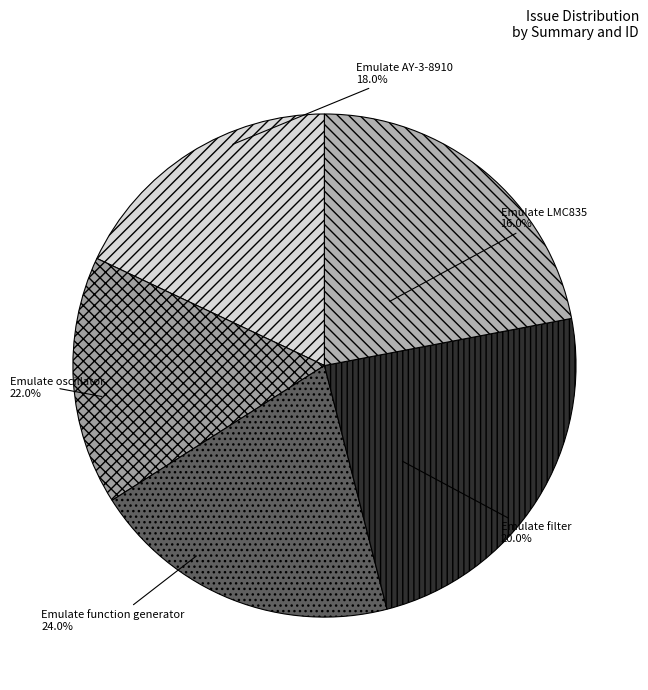

To the nearest percent, what is the combined percentage of Emulate function generator and Emulate LMC835?

40%